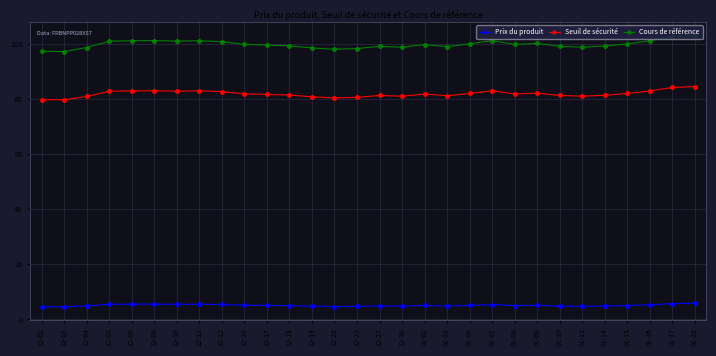

What is the highest value of the Seuil de sécurité series?

84.5